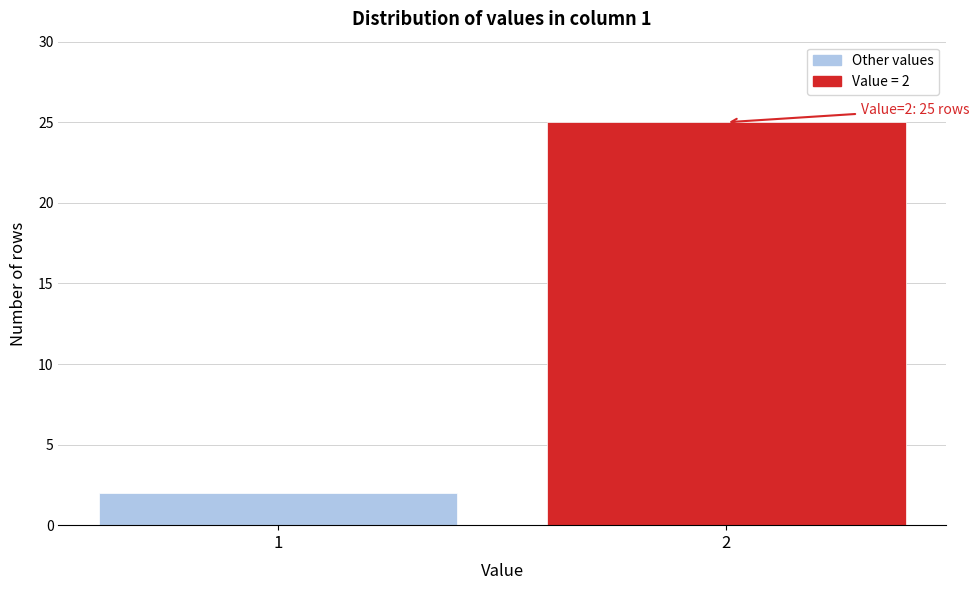

Reading left to right, extract all data points from this chart.

2	25